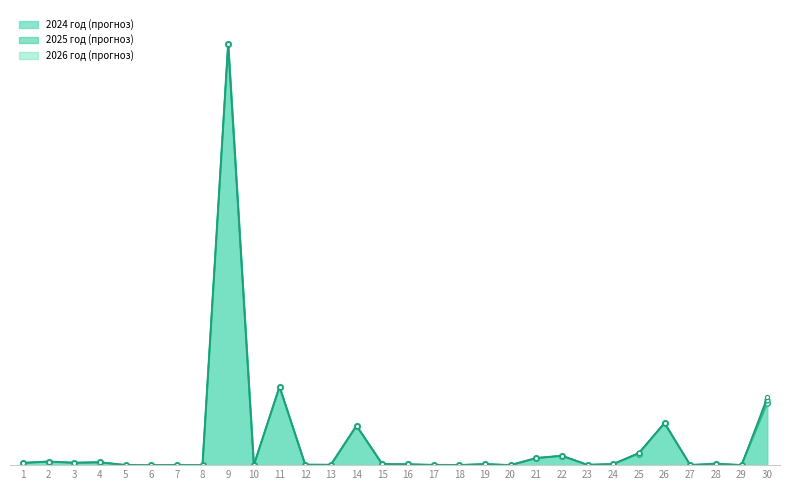

True or false: 2025 год (прогноз) and 2024 год (прогноз) cross at least once.

True